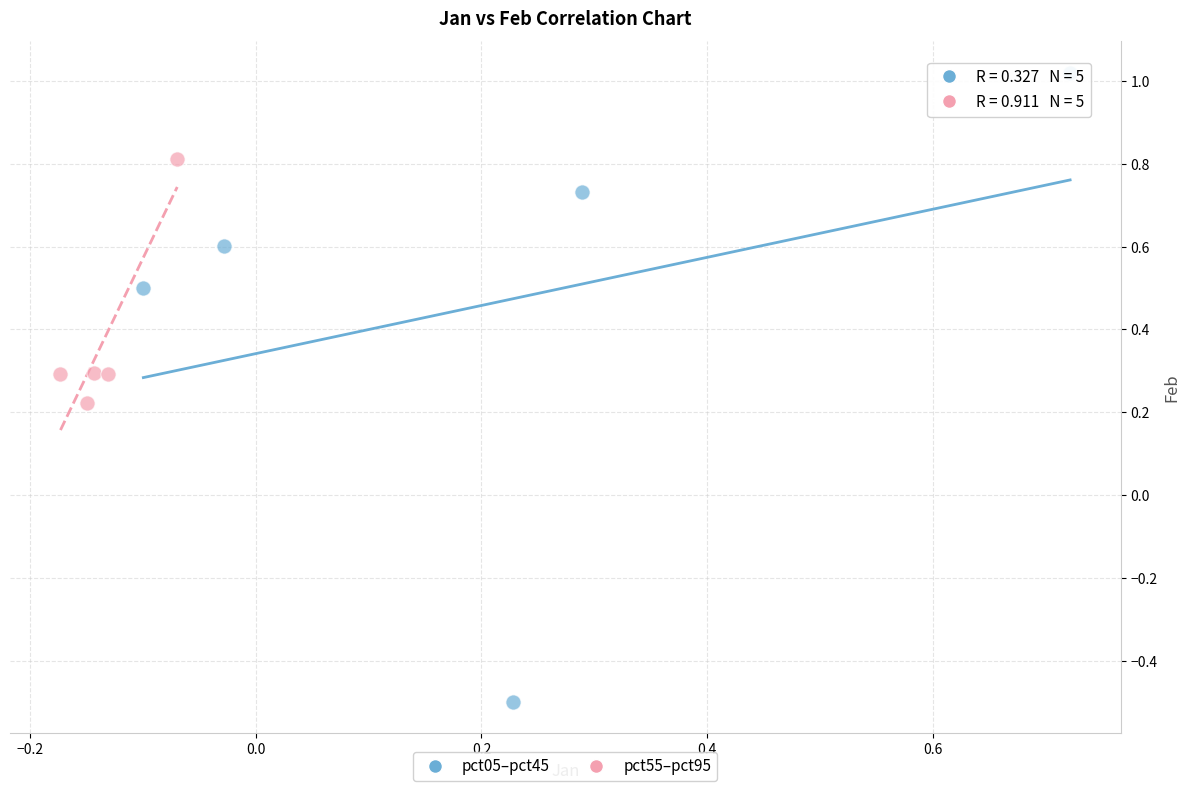

Which series reaches the maximum Y coordinate?

pct05–pct45